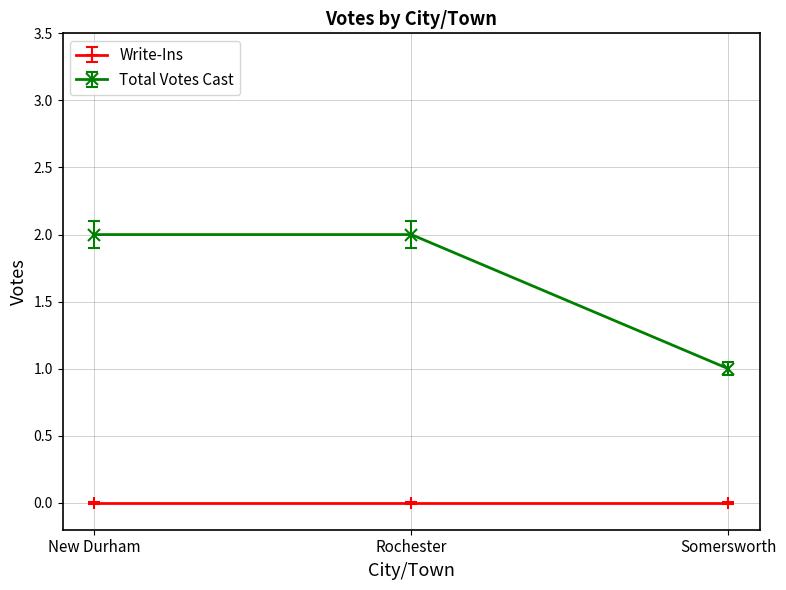

What is the label of the 3rd point from the left?

Somersworth